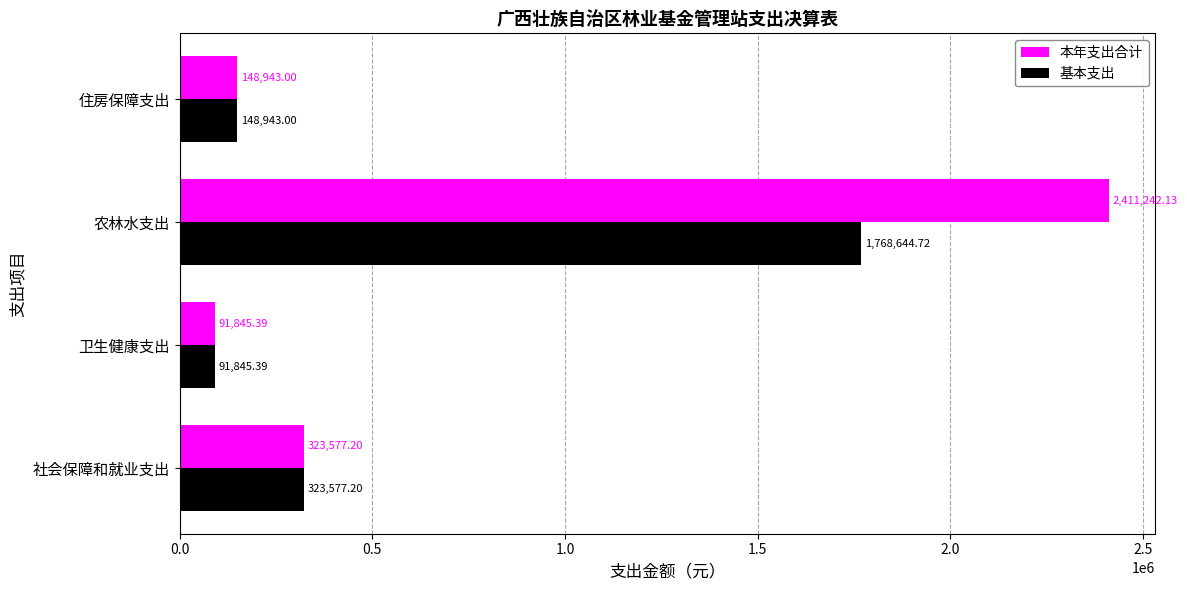

What is the total value across all series at 卫生健康支出?

183690.8